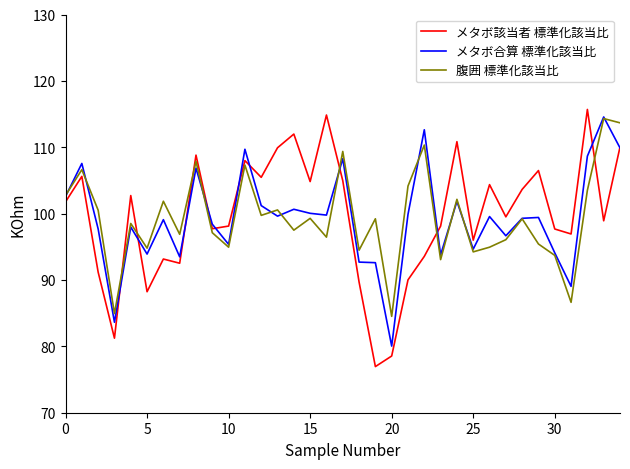

Which series has the largest range (max minus min)?

メタボ該当者 標準化該当比